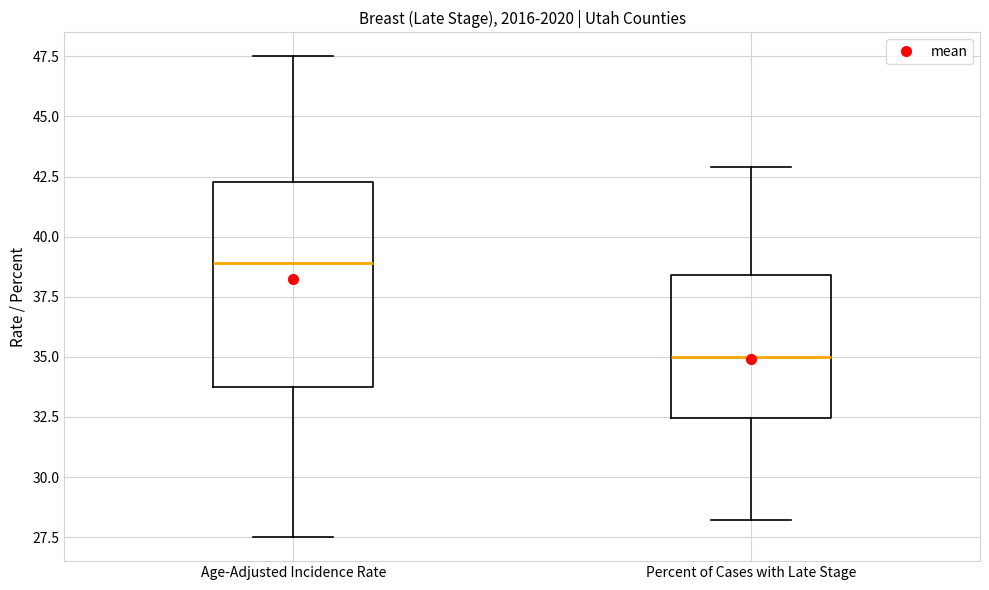

Reading left to right, read every box against the y-axis: the position of its median line, the range the box covers, and the ends of its whiskers. The values are not printed on the chart, so give them approximately, as read against the axis.

Age-Adjusted Incidence Rate: median 39.0, box 33.5 to 42.5, whiskers 27.5 to 47.5
Percent of Cases with Late Stage: median 35.0, box 32.5 to 38.5, whiskers 28.0 to 43.0